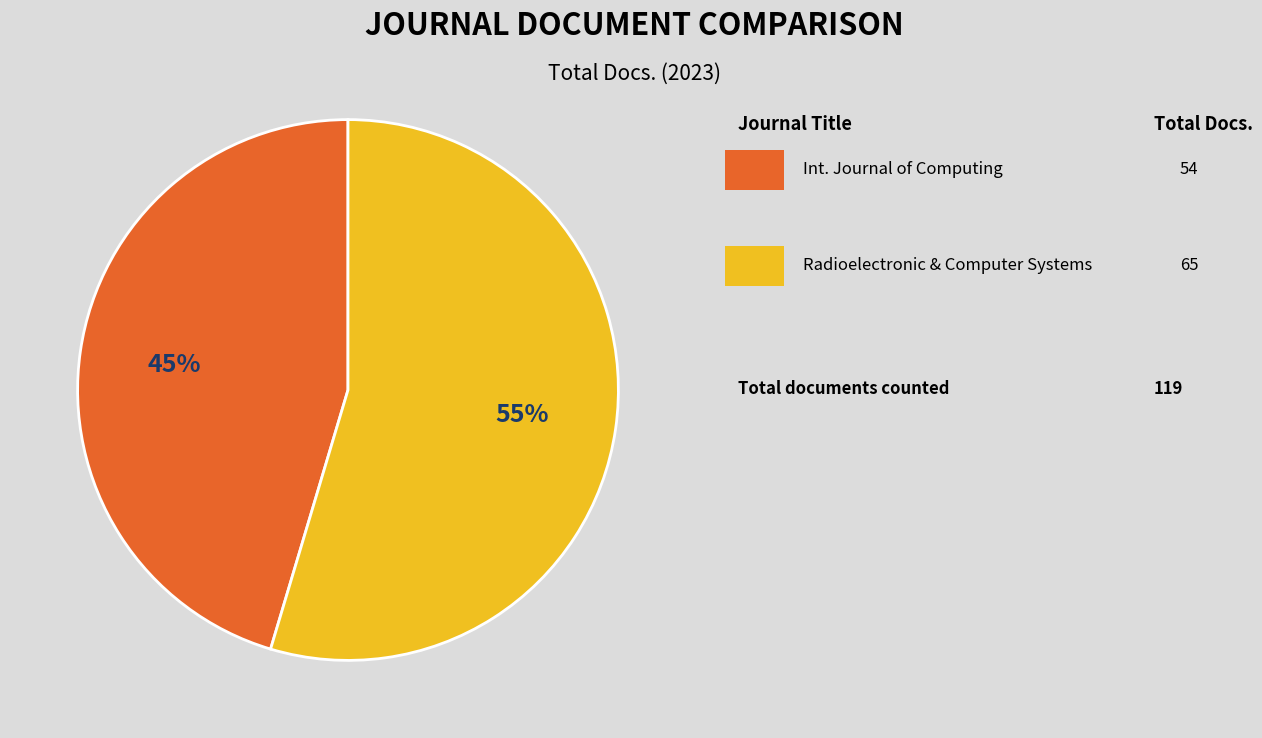

To the nearest percent, what is the average slice percentage?

50%